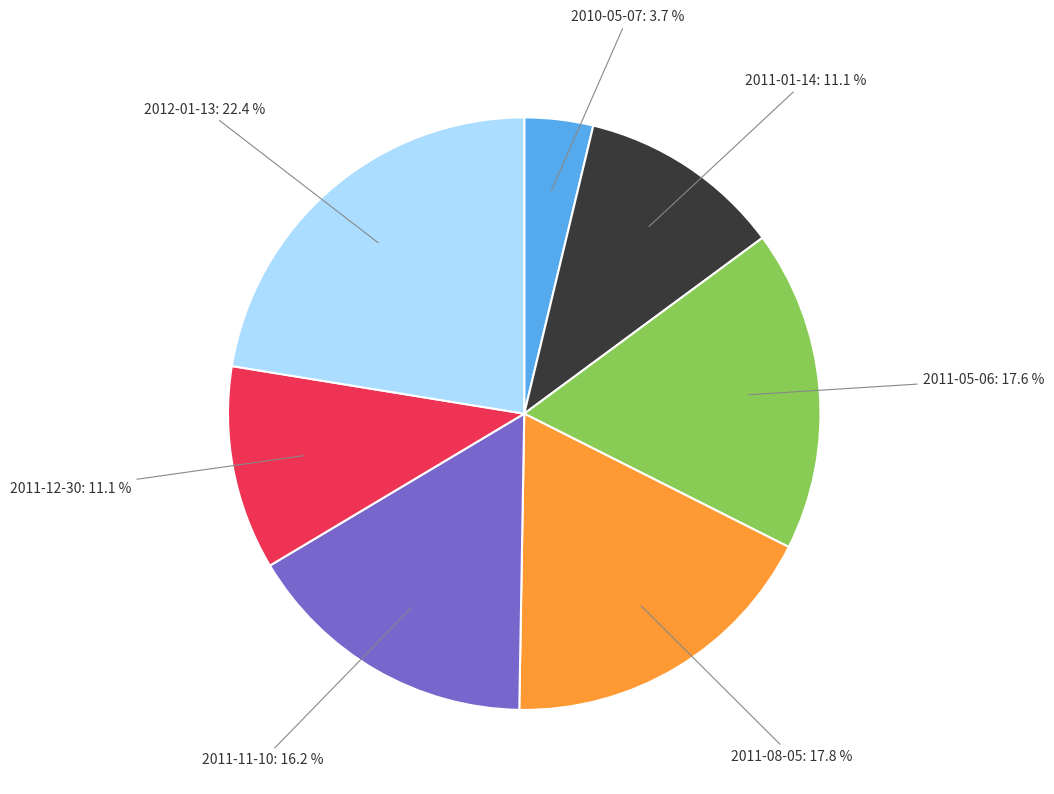

Count the number of slices in the pie.

7